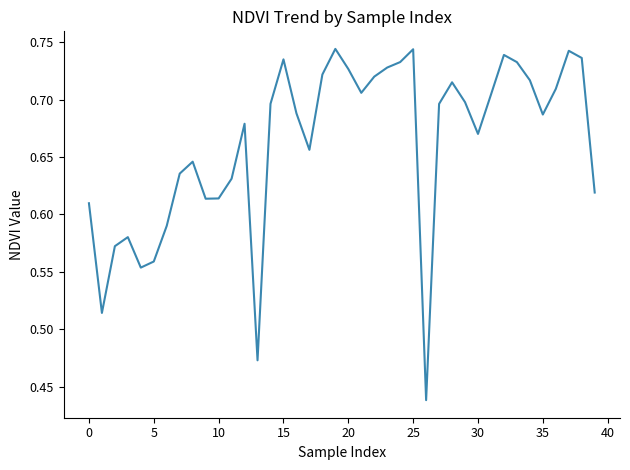

What is the difference between the maximum and minimum values?

0.3